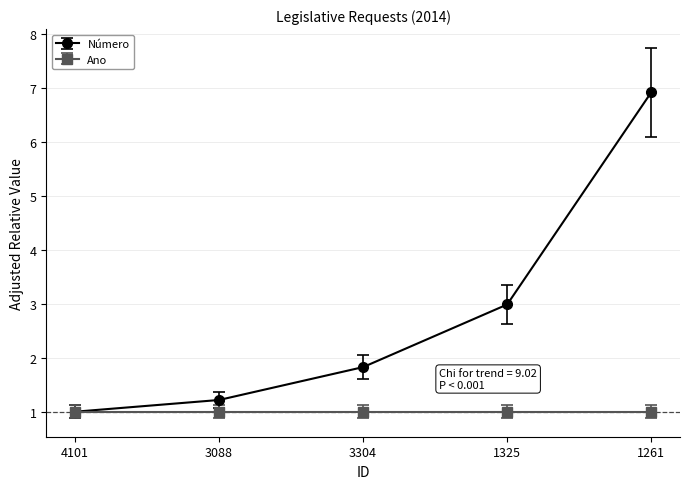

List the series in order of their overall mean, highest first.

Número, Ano